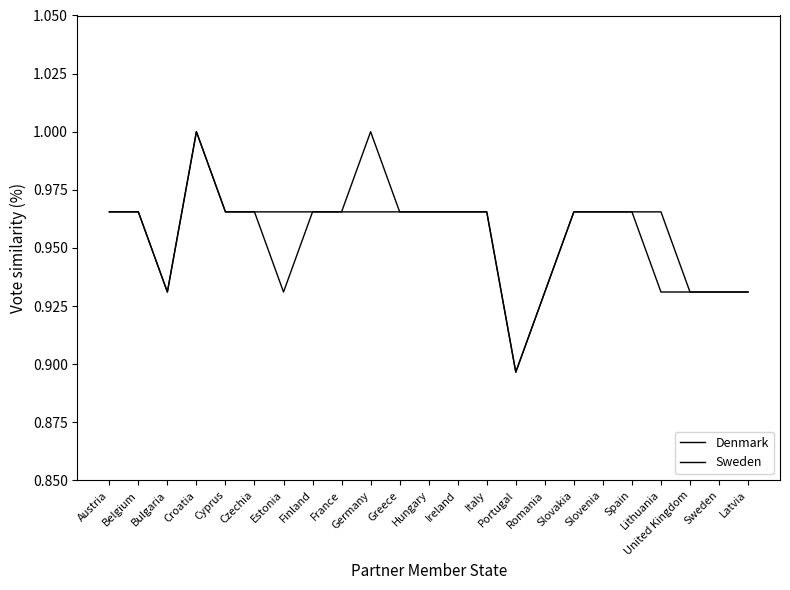

Count the number of data series in this chart.

2